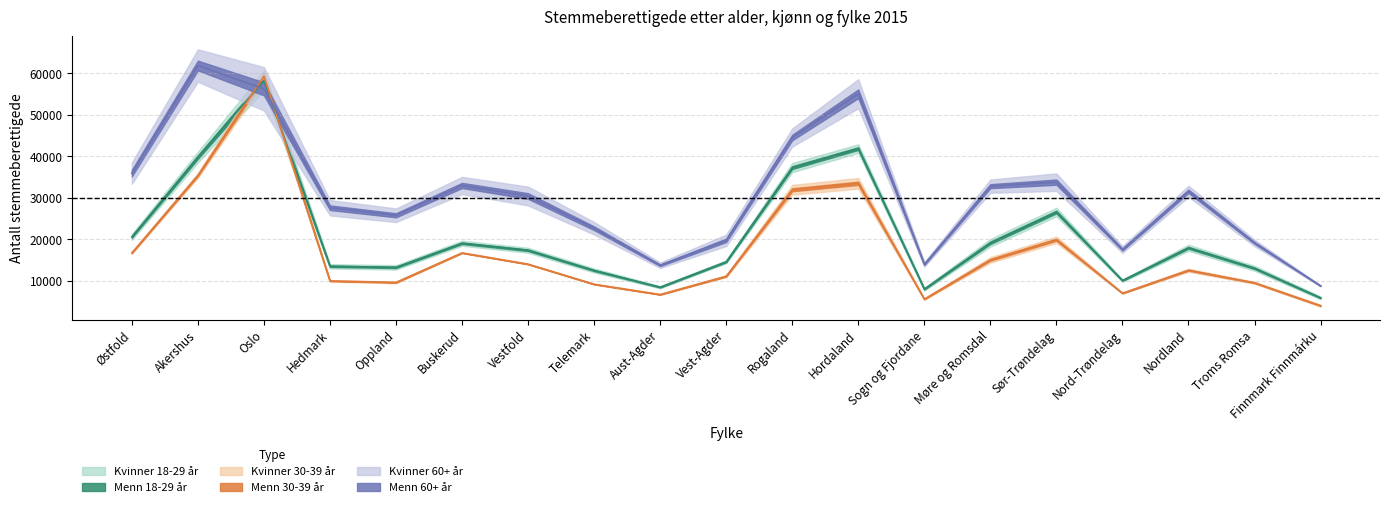

Rank the series at Østfold from highest to lowest value.

Menn 60+, Menn 18-29, Kvinner 18-29